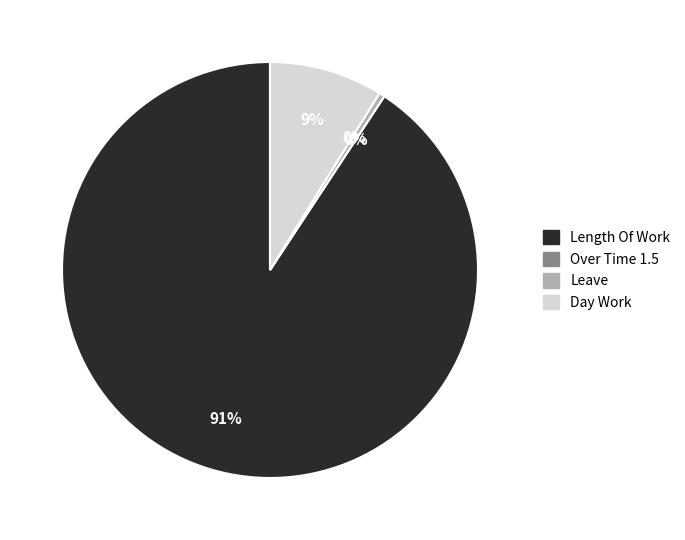

The Day Work slice represents 22% of the pie. True or false?

False